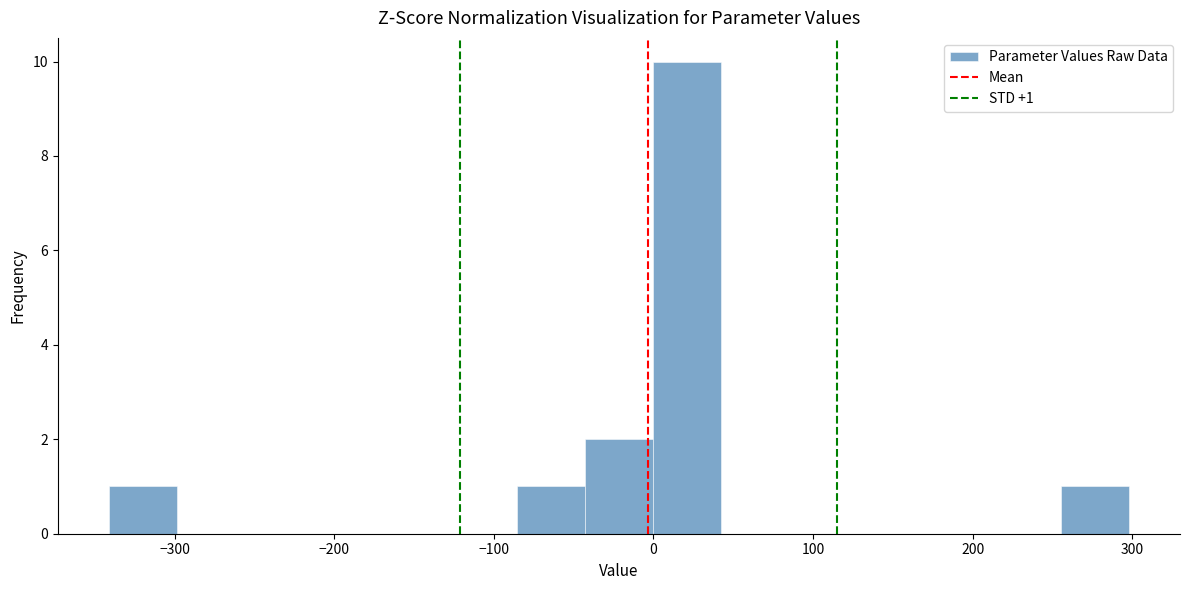

Over which range of the x-axis is the bar tallest?

0 to 40